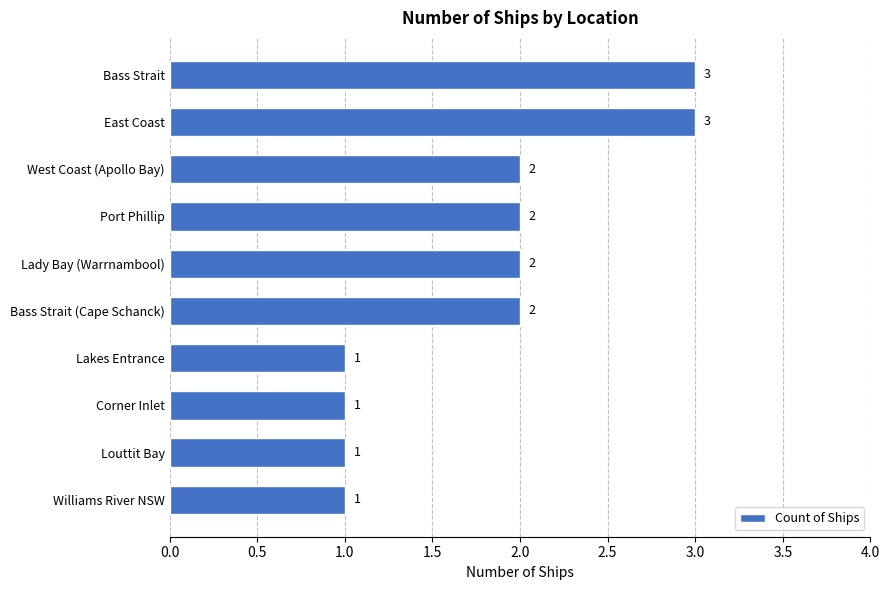

What is the label of the 9th bar from the top?

Louttit Bay